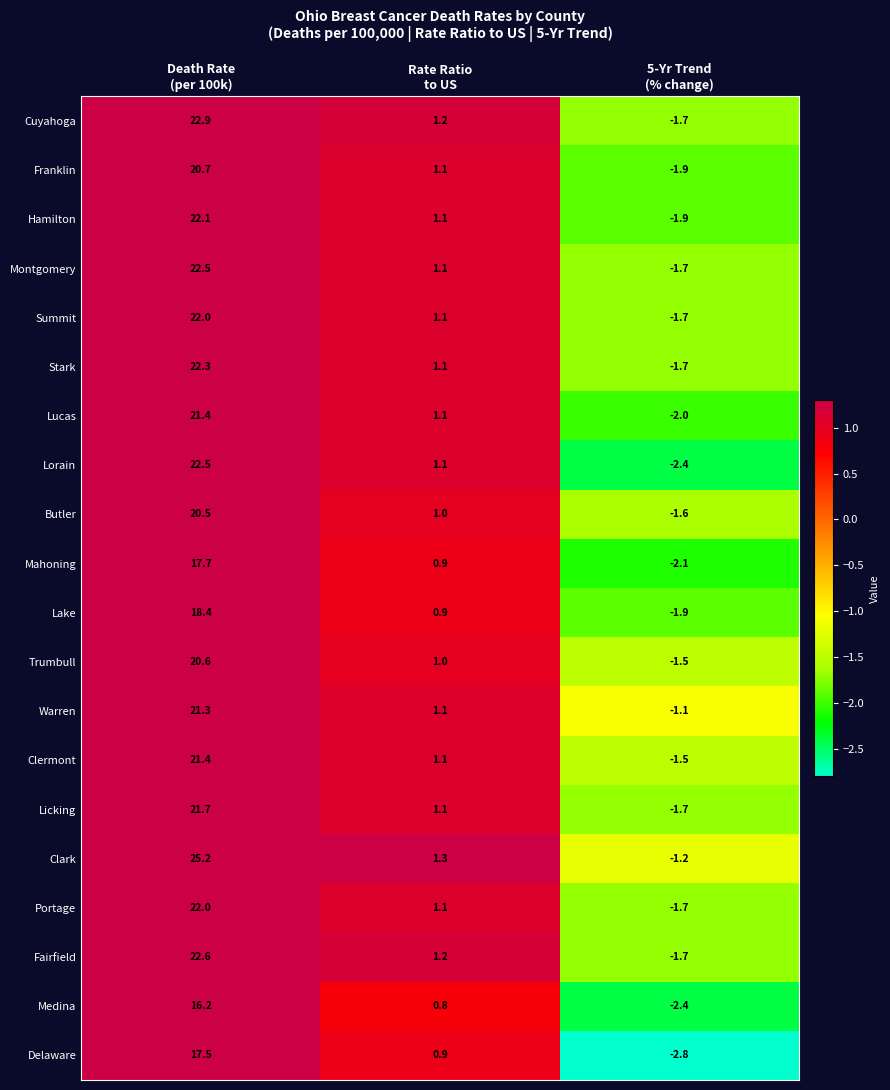

Which series has the widest spread of values?

Clark